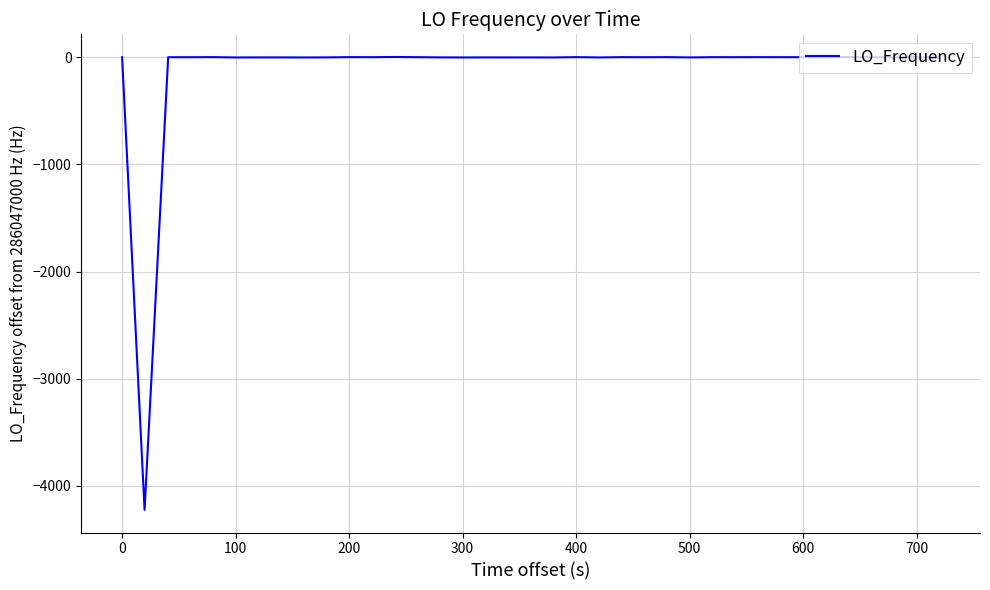

How many lines are shown in the chart?

1